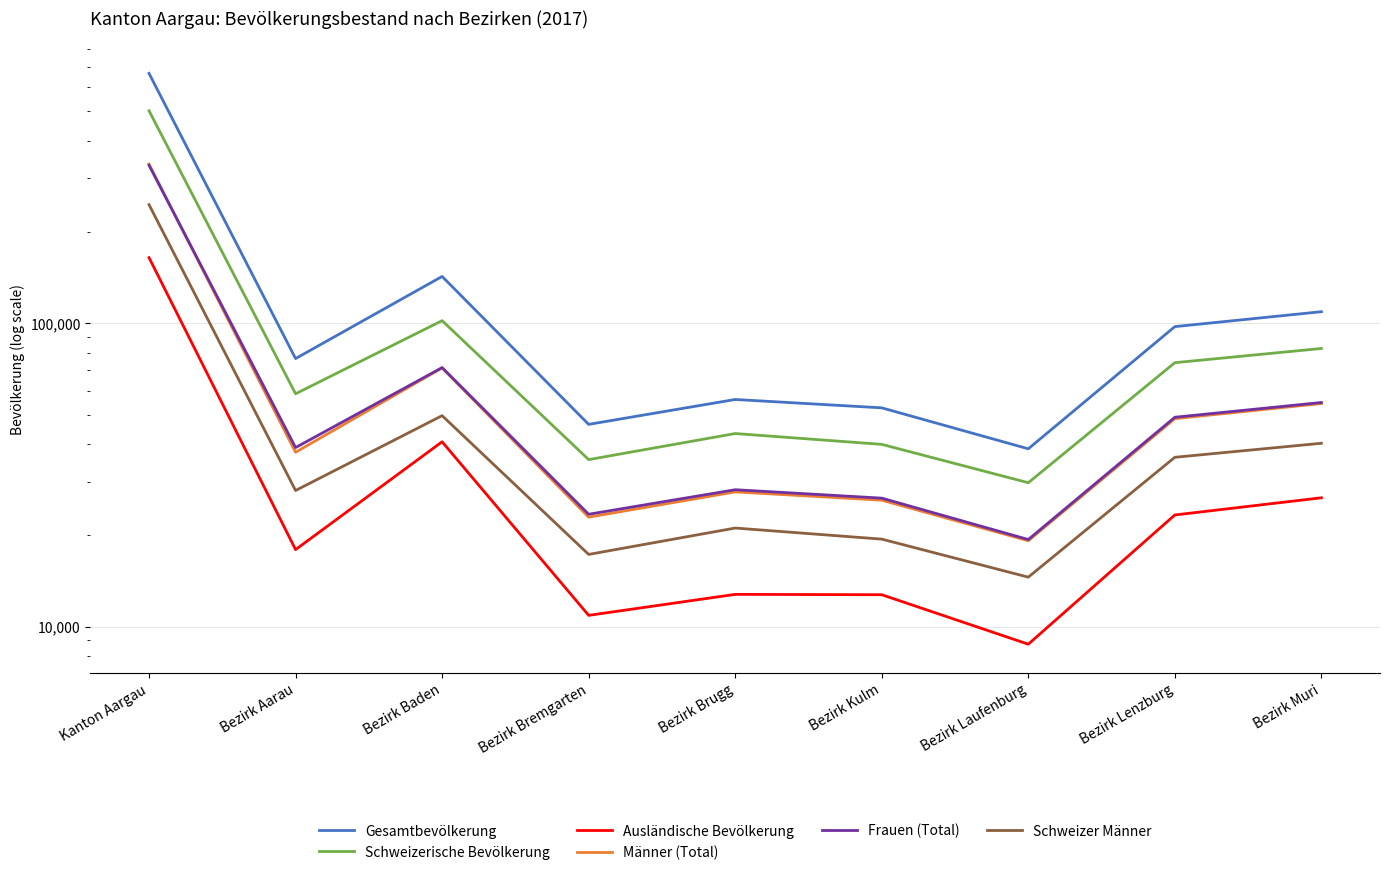

What is the difference between the Schweizerische Bevölkerung values at Bezirk Aarau and Bezirk Muri?

24027